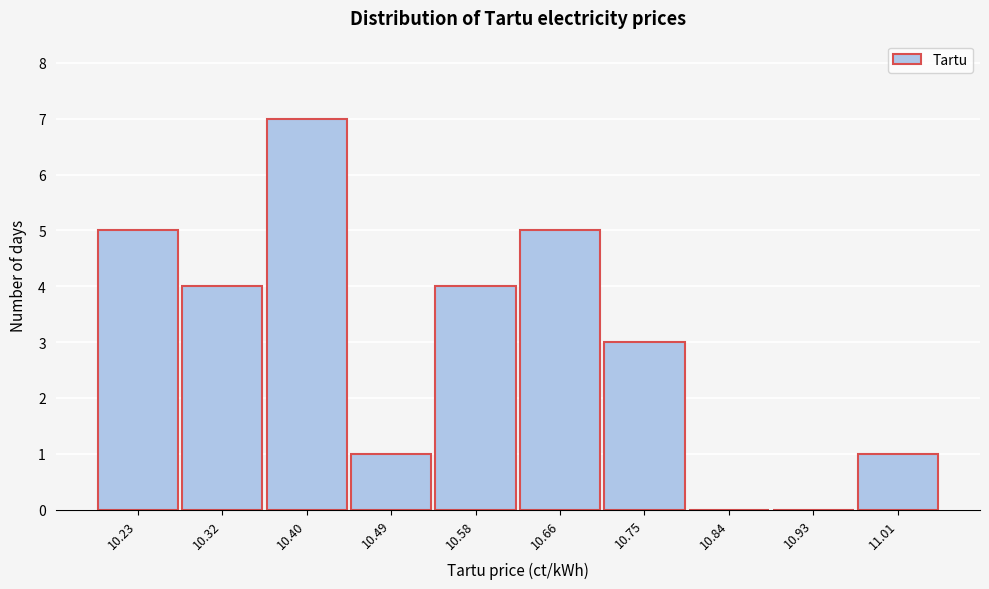

Reading left to right, extract all data points from this chart.

10.23=5	10.32=4	10.40=7	10.49=1	10.58=4	10.66=5	10.75=3	10.84=0	10.93=0	11.01=1